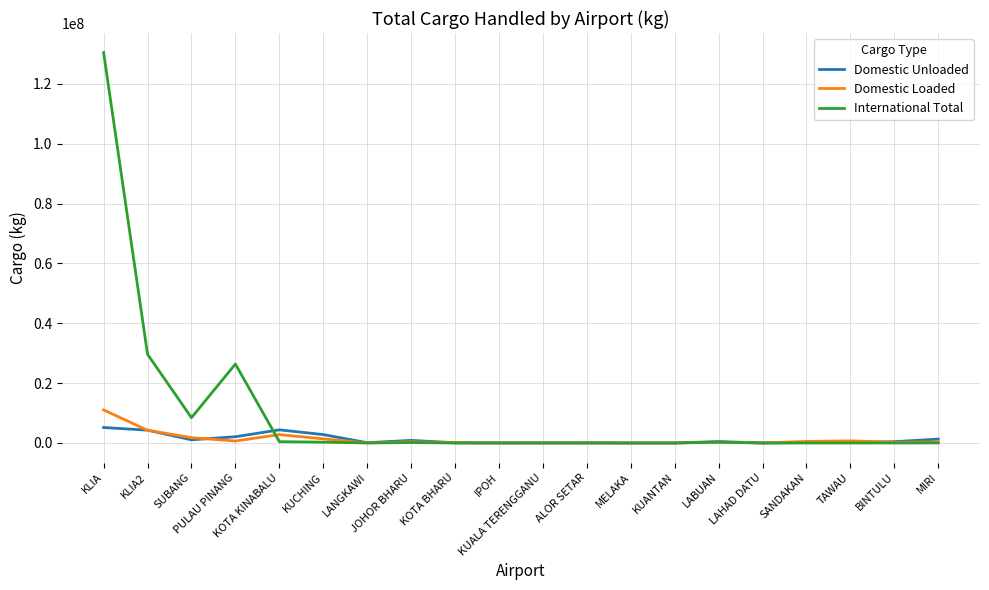

Which series has the widest spread of values?

International Total